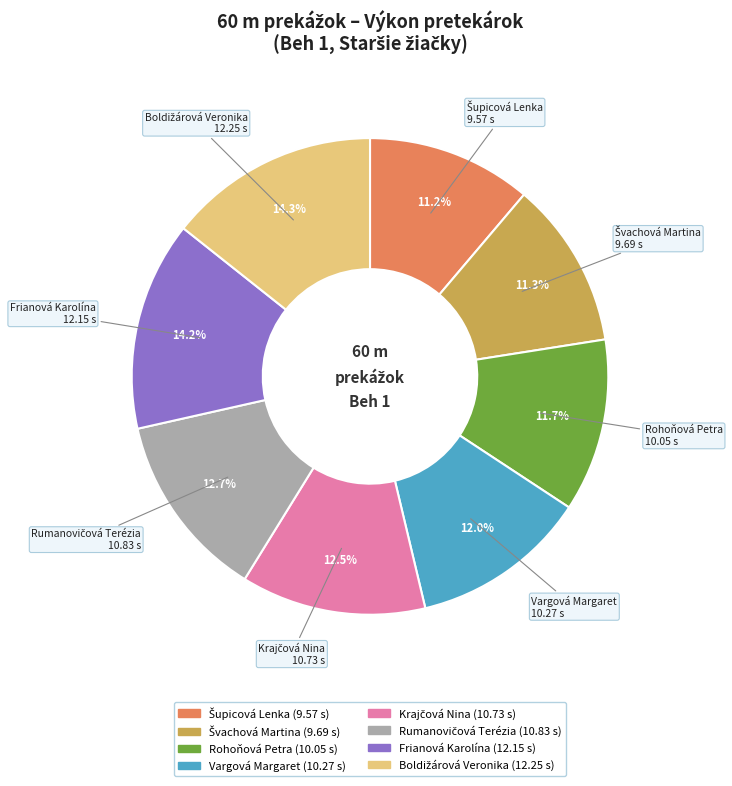

What is the ratio of the value at Frianová Karolína to the value at Rohoňová Petra?

1.2